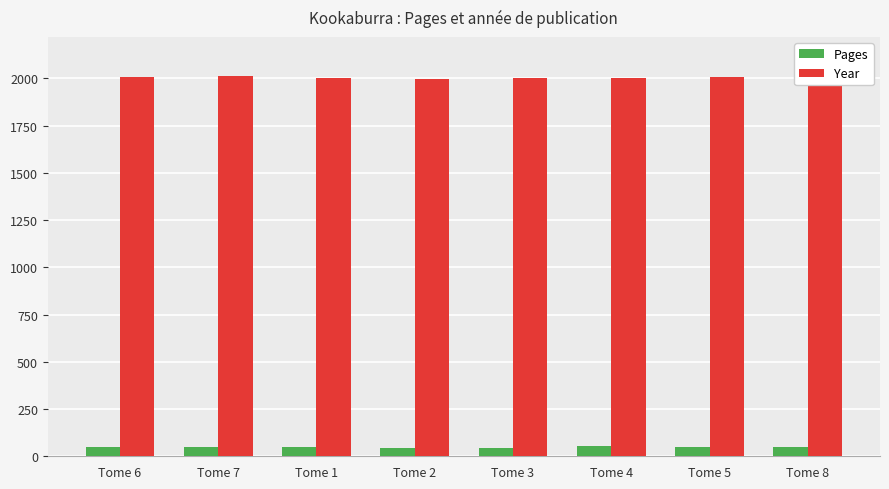

At how many categories does at least one series exceed 380?

8